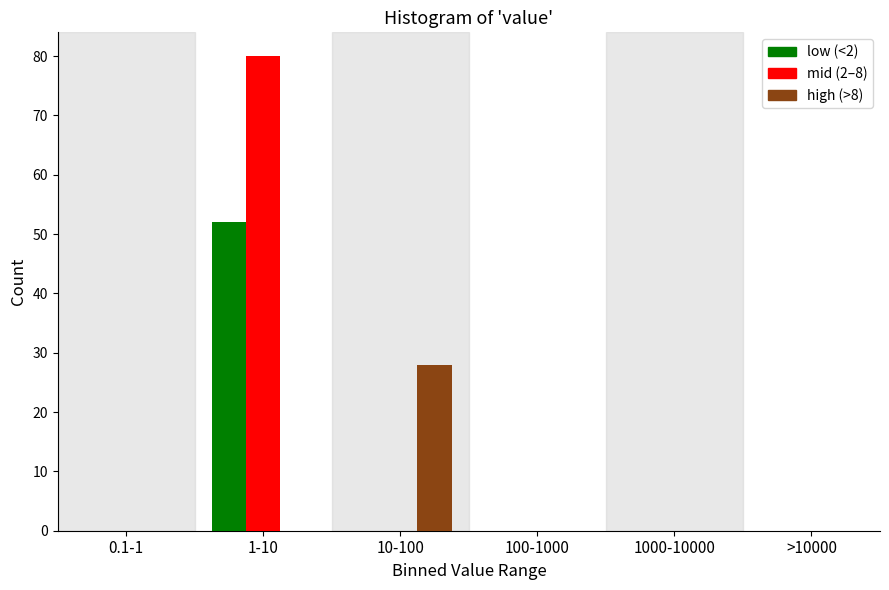

What is the maximum value shown in the chart?

80